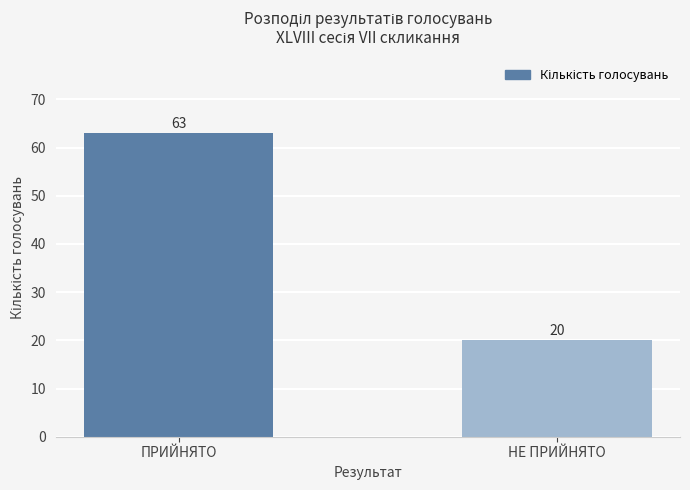

What is the maximum value shown in the chart?

63